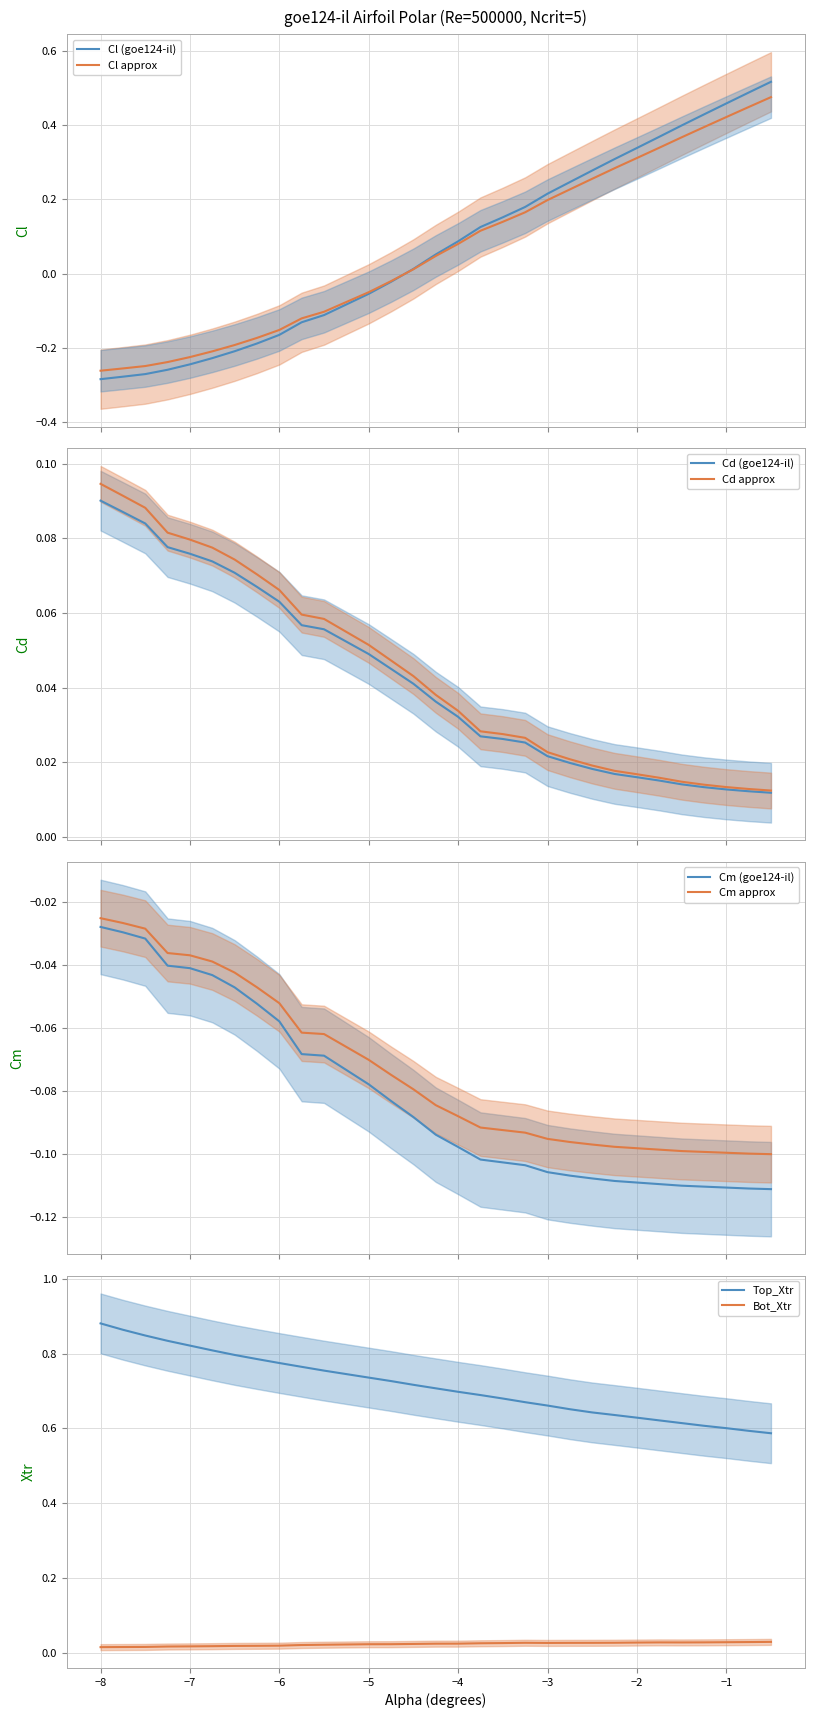

True or false: Bot_Xtr and Top_Xtr intersect in this chart.

False